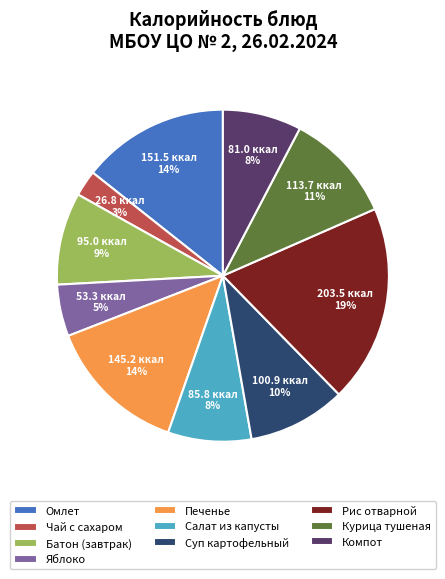

Does any single category account for the majority?

No